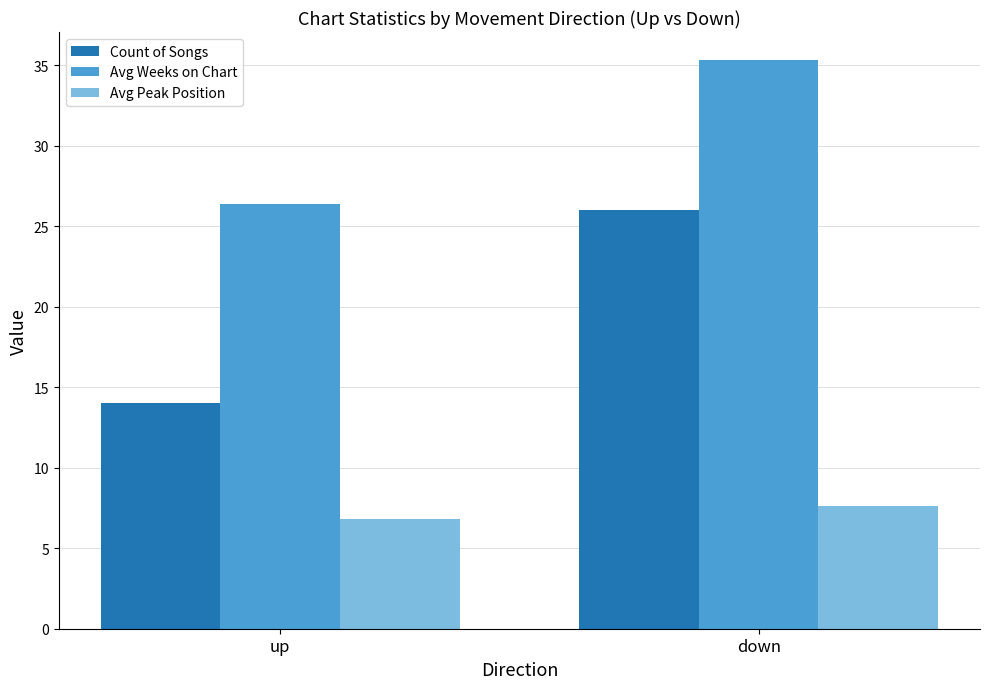

What is the label of the 1st bar from the left?

up